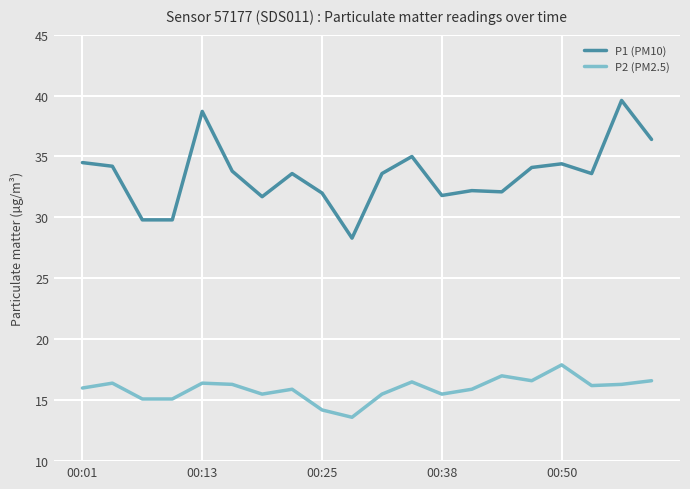

Which series has the largest range (max minus min)?

P1 (PM10)